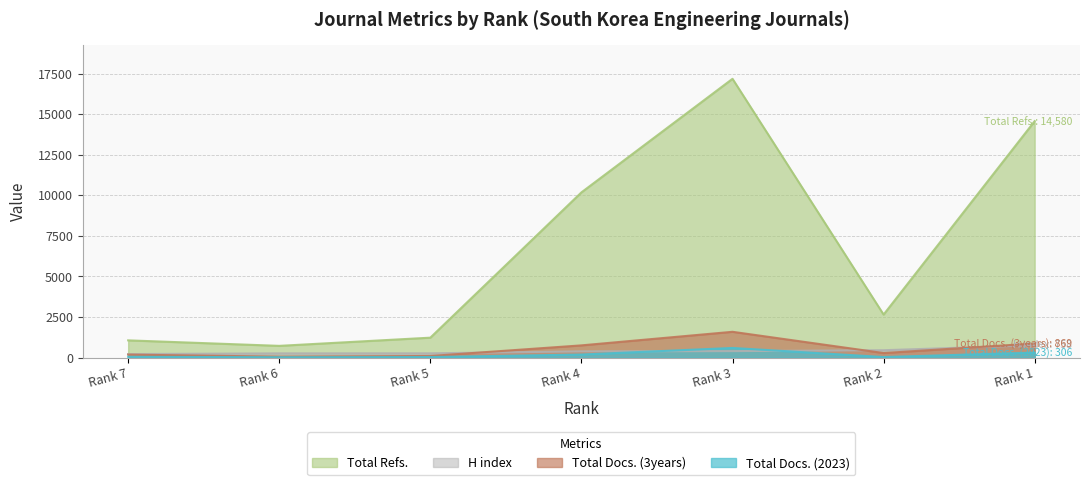

List the series in order of their peak value, highest first.

Total Refs., Total Docs. (3years), H index, Total Docs. (2023)